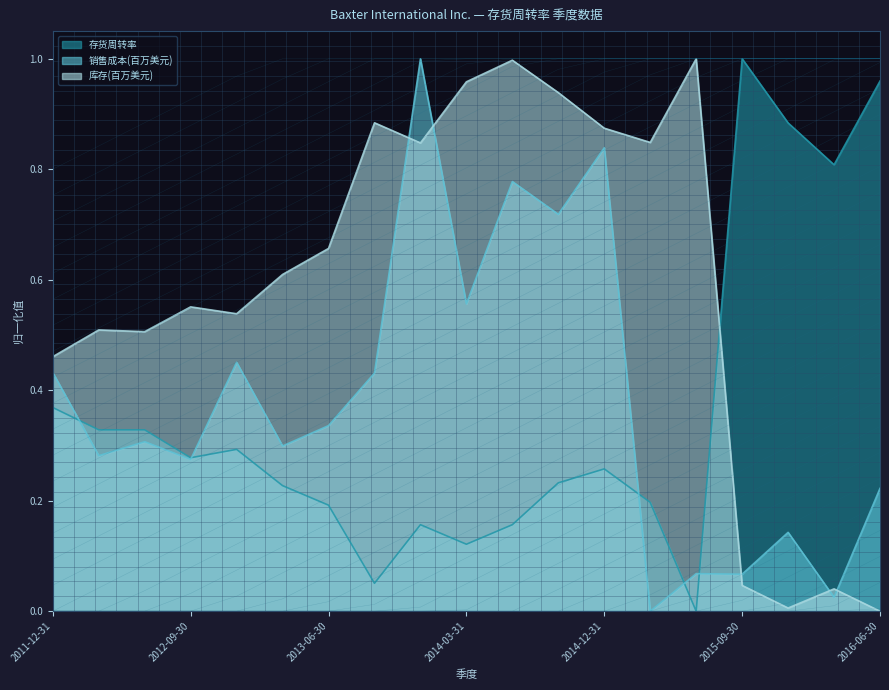

What is the difference between the maximum and minimum values in the 销售成本(百万美元) series?

1.0